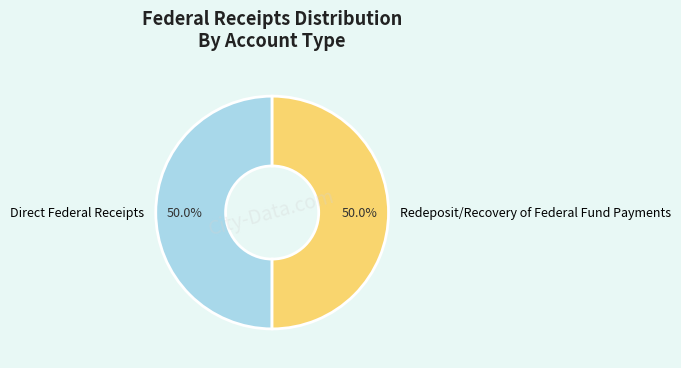

To the nearest percent, what is the combined percentage of Direct Federal Receipts and Redeposit/Recovery of Federal Fund Payments?

100%